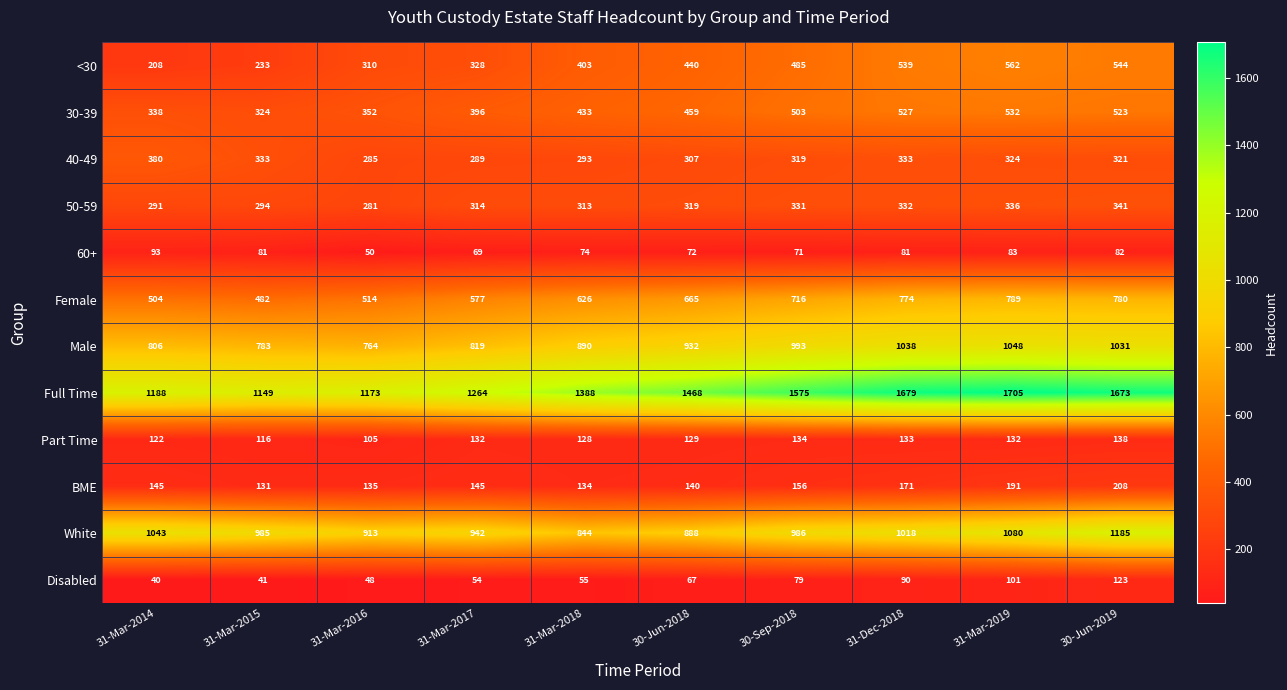

What is the difference between the Part Time values at 31-Mar-2019 and 31-Mar-2016?

27